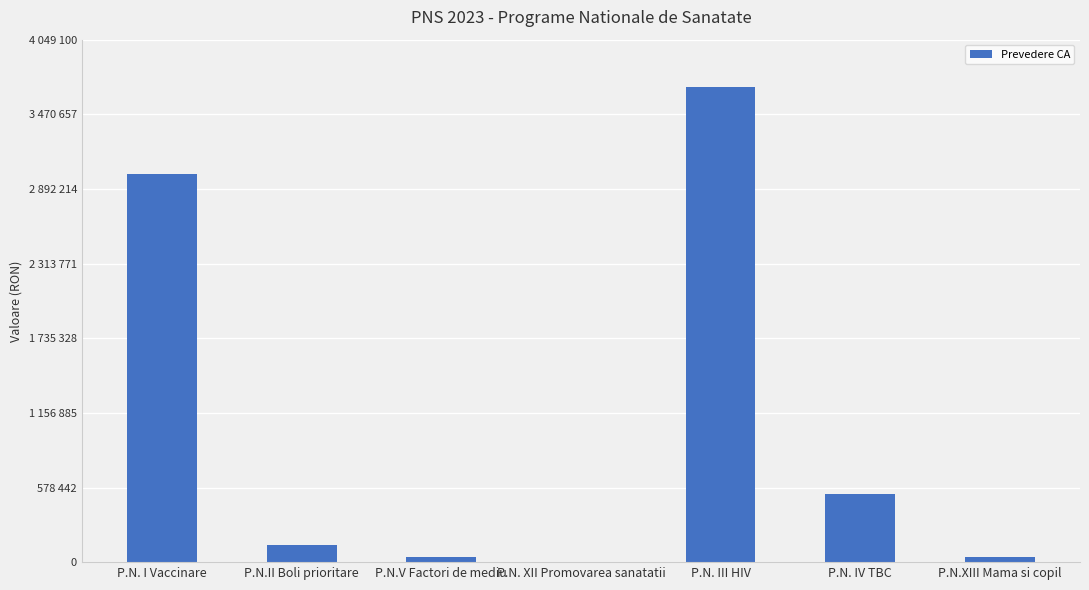

What is the ratio of the value at P.N.II Boli prioritare to the value at P.N. IV TBC?

0.2